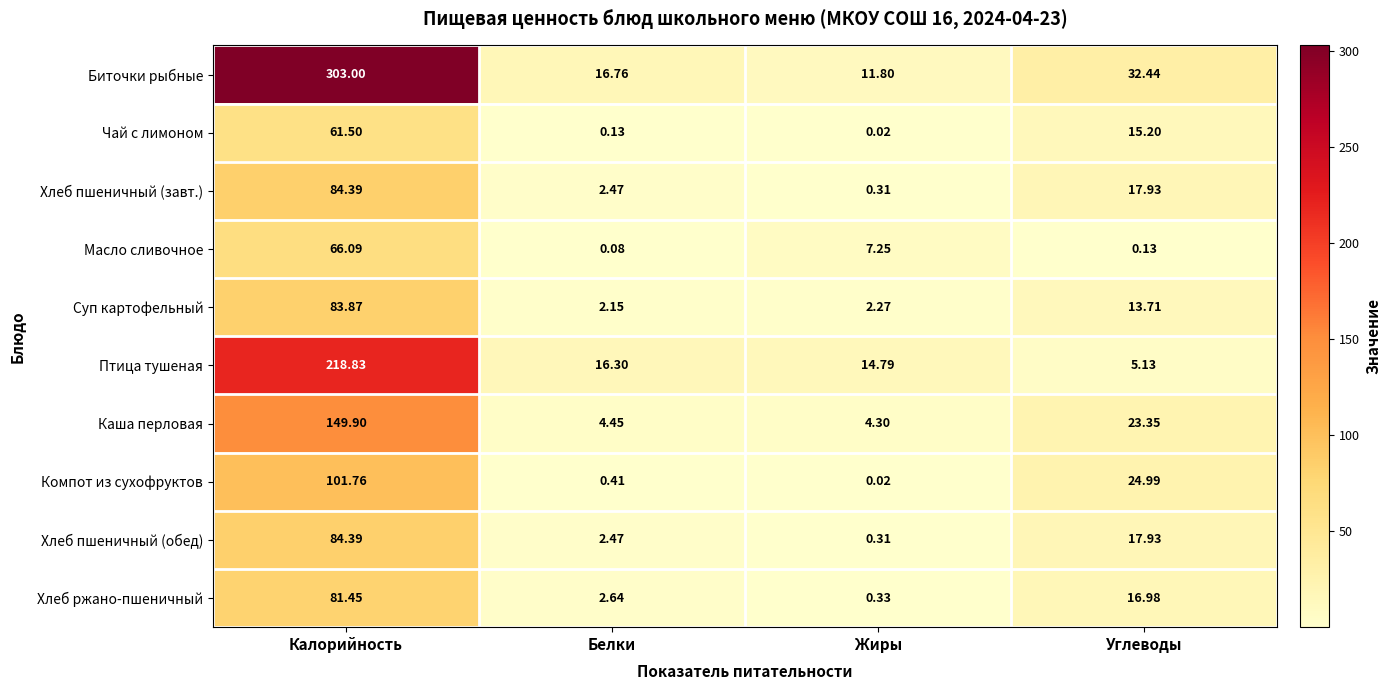

At which label does Масло сливочное reach its minimum?

Белки